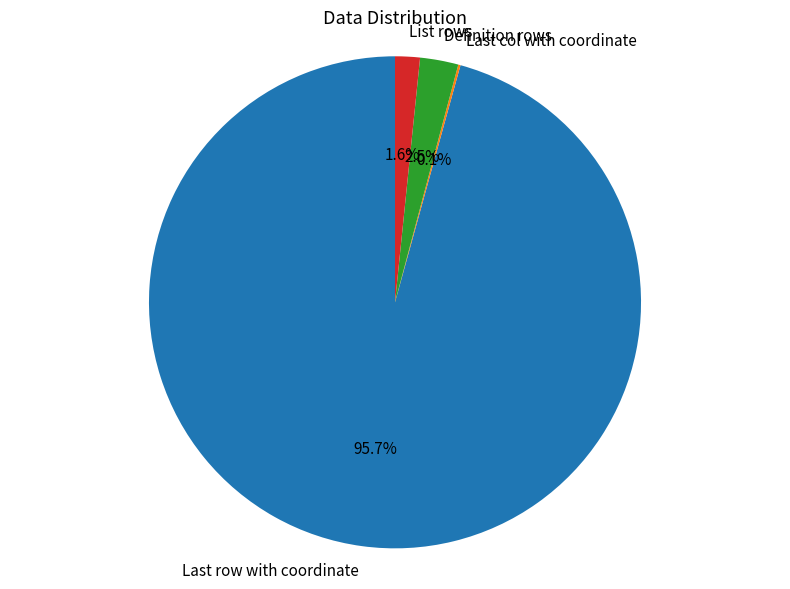

What is the majority slice?

Last row with coordinate